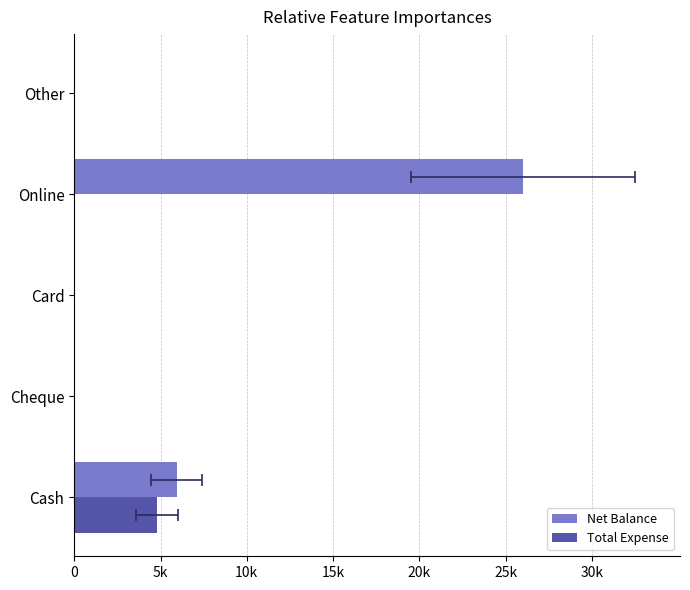

What are all the series names shown in the legend?

Net Balance, Total Expense